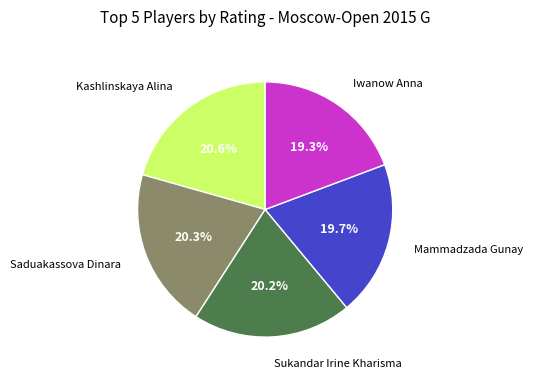

Is the sum of Kashlinskaya Alina and Saduakassova Dinara greater than half?

No